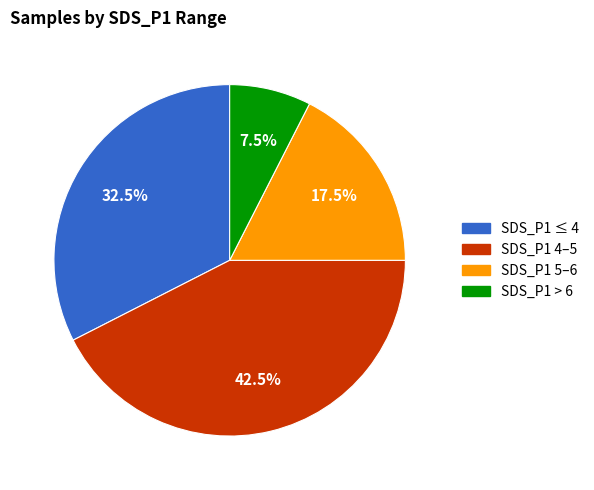

Does any single category account for the majority?

No